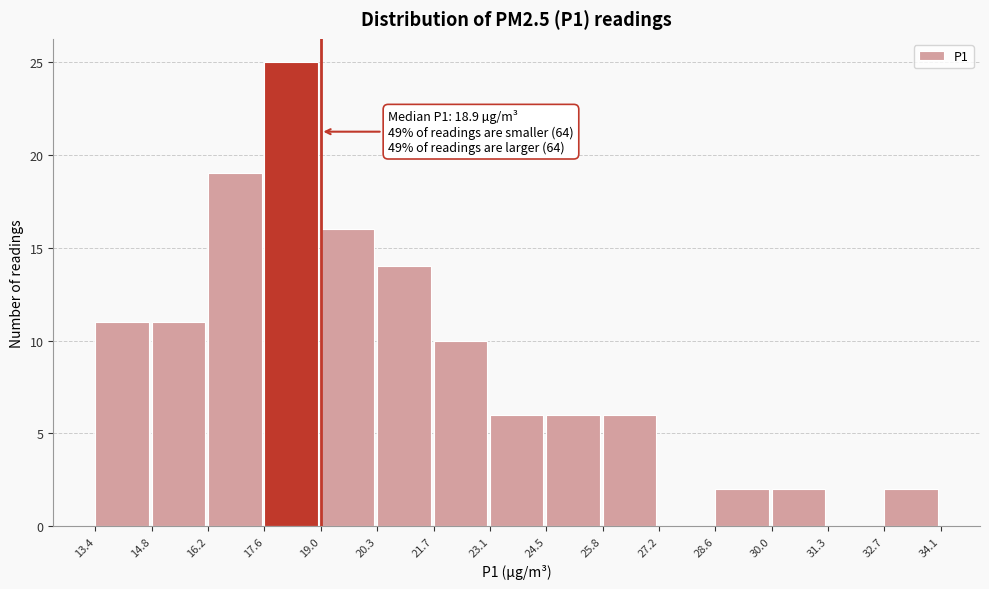

Which range on the x-axis has the tallest bar?

17.6 to 19.0